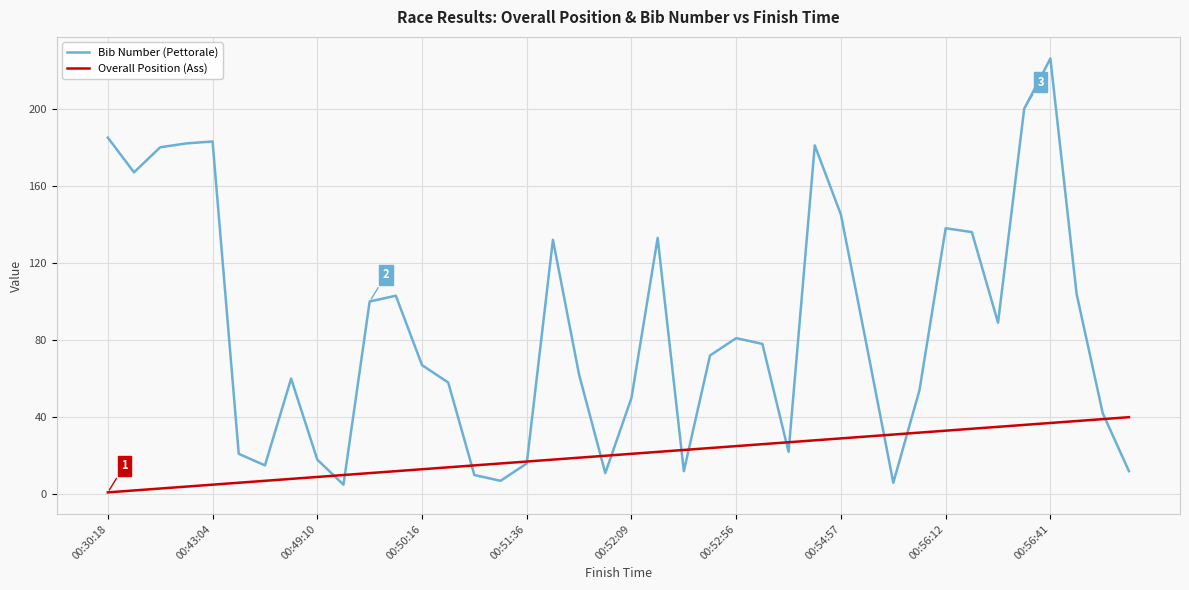

What is the difference between the maximum and minimum values in the Overall Position (Ass) series?

39